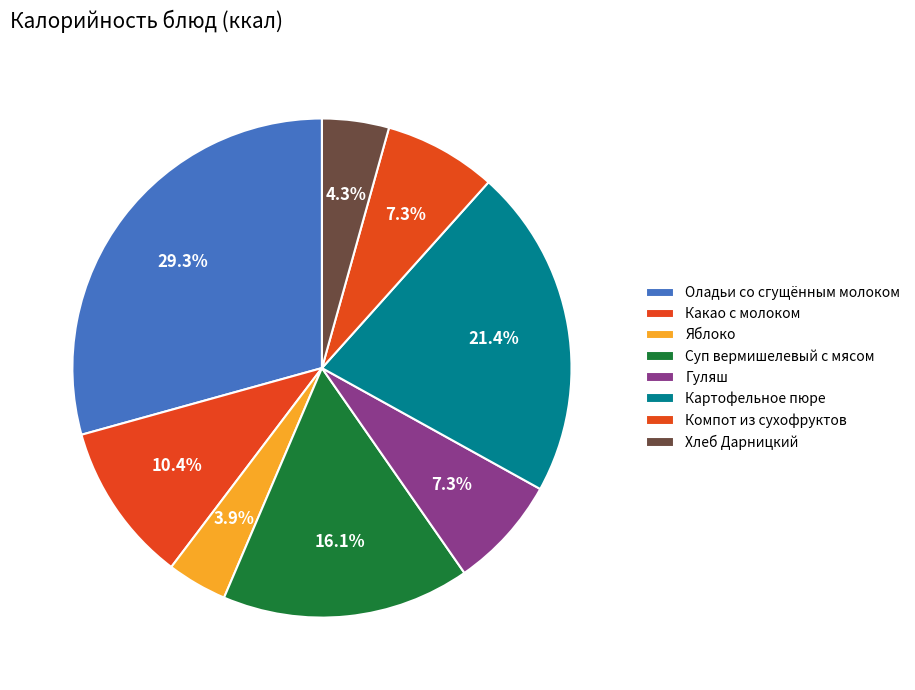

Does Гуляш represent more than half of the total?

No